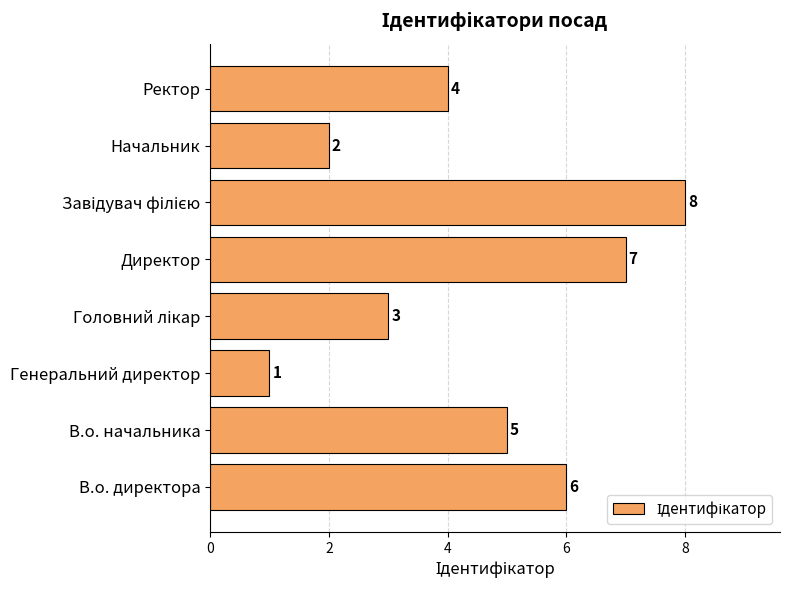

How many bars are there in total?

8